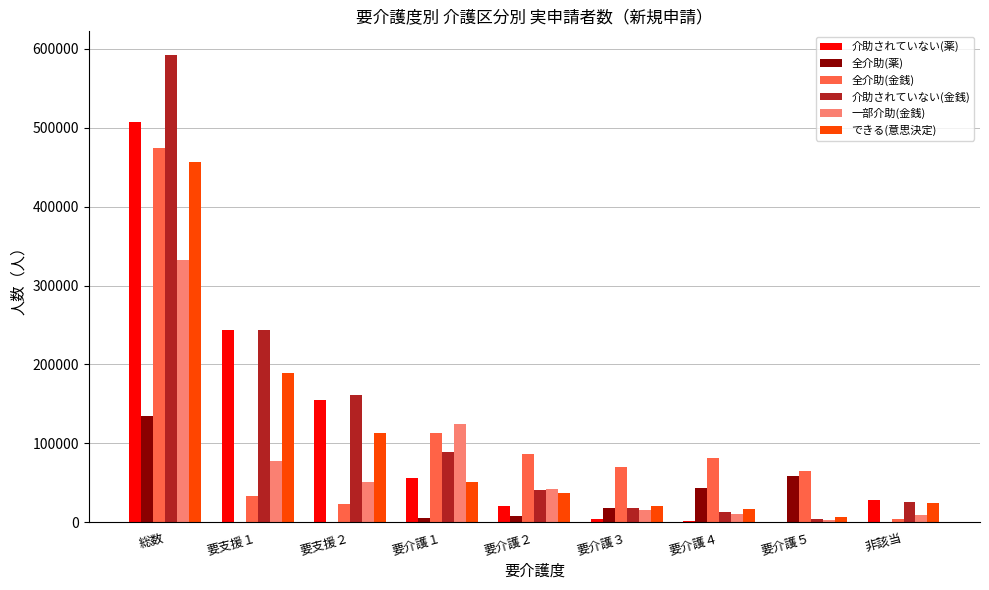

What is the sum of all できる(意思決定) values?

914910